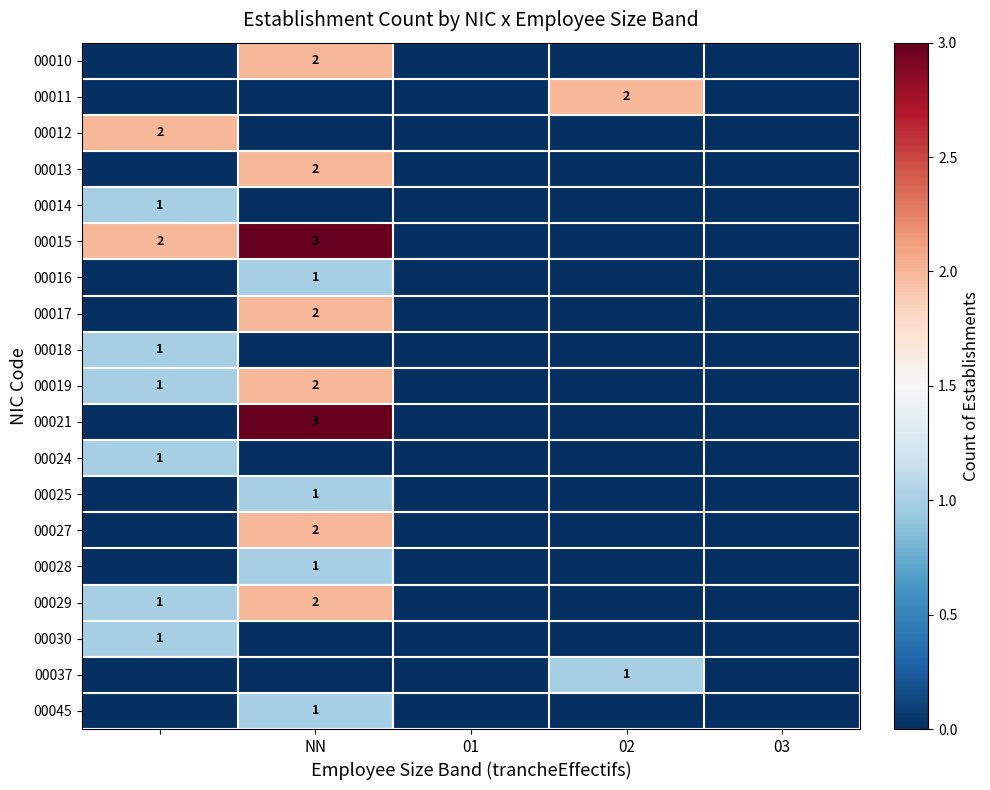

Count the number of categories in the chart.

5